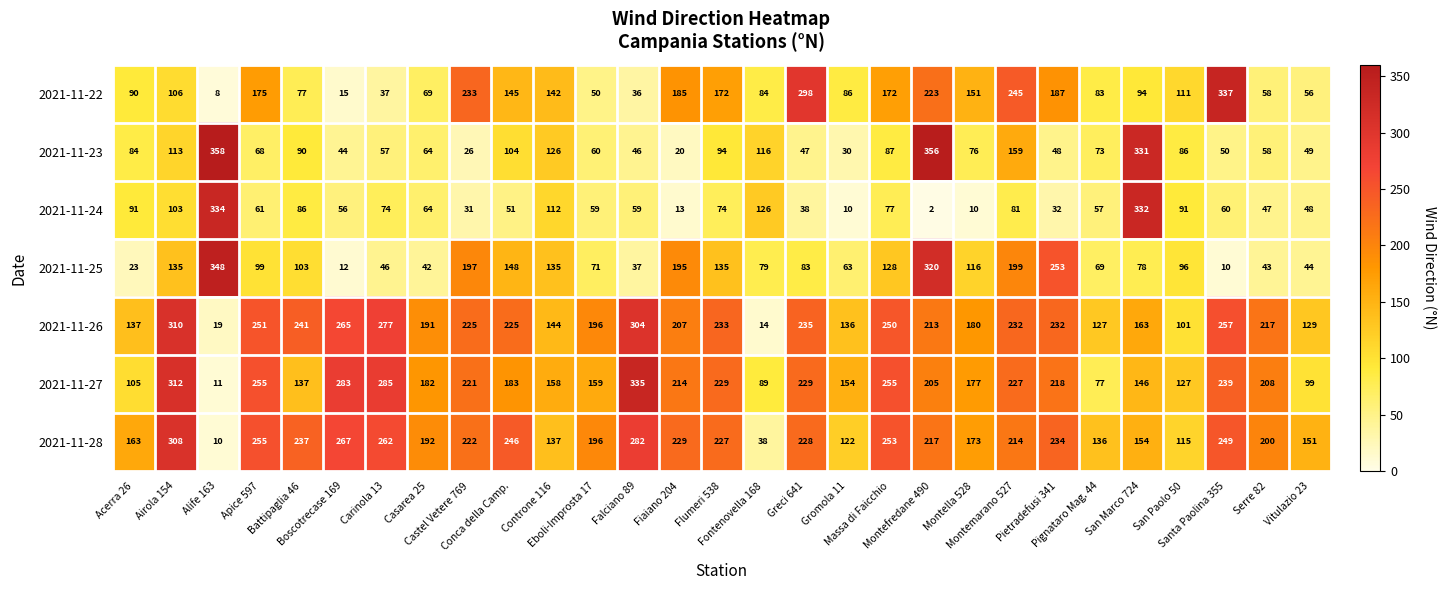

Which category has the highest value across all series?

Alife 163